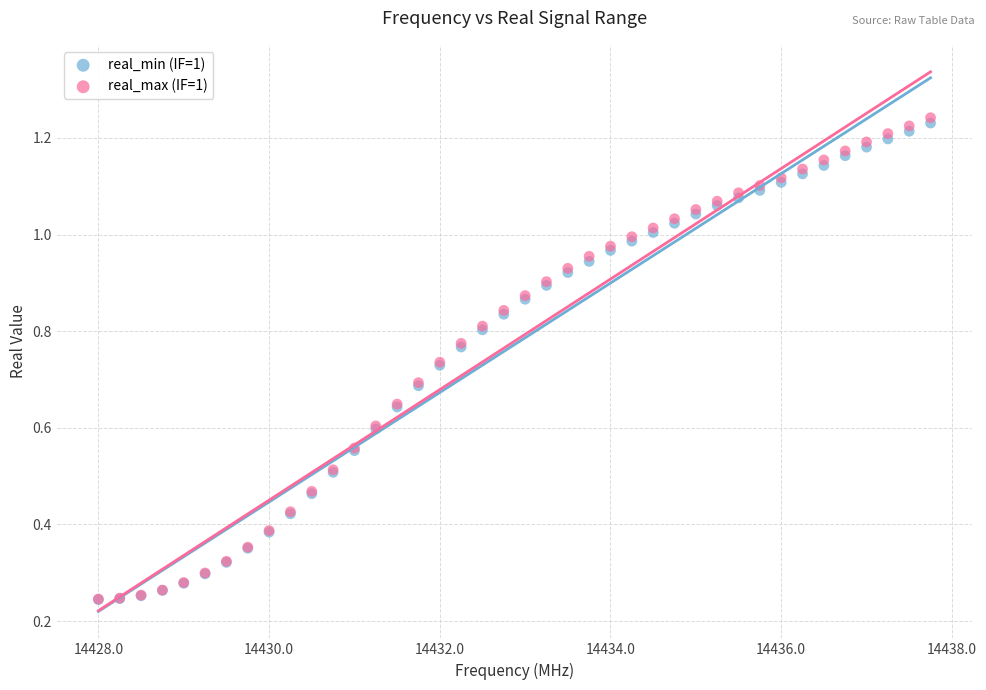

Which series has the largest Y range (max minus min)?

real_max (IF=1)